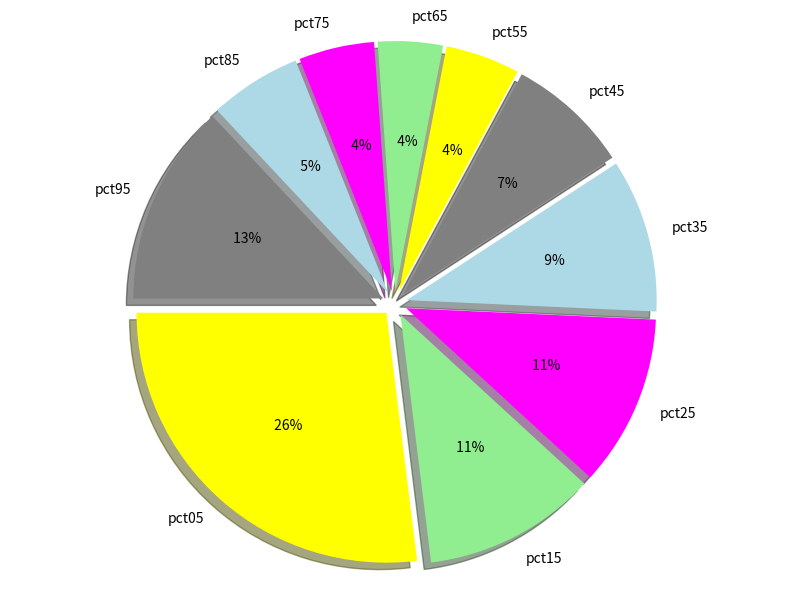

Is there a majority slice in this chart?

No